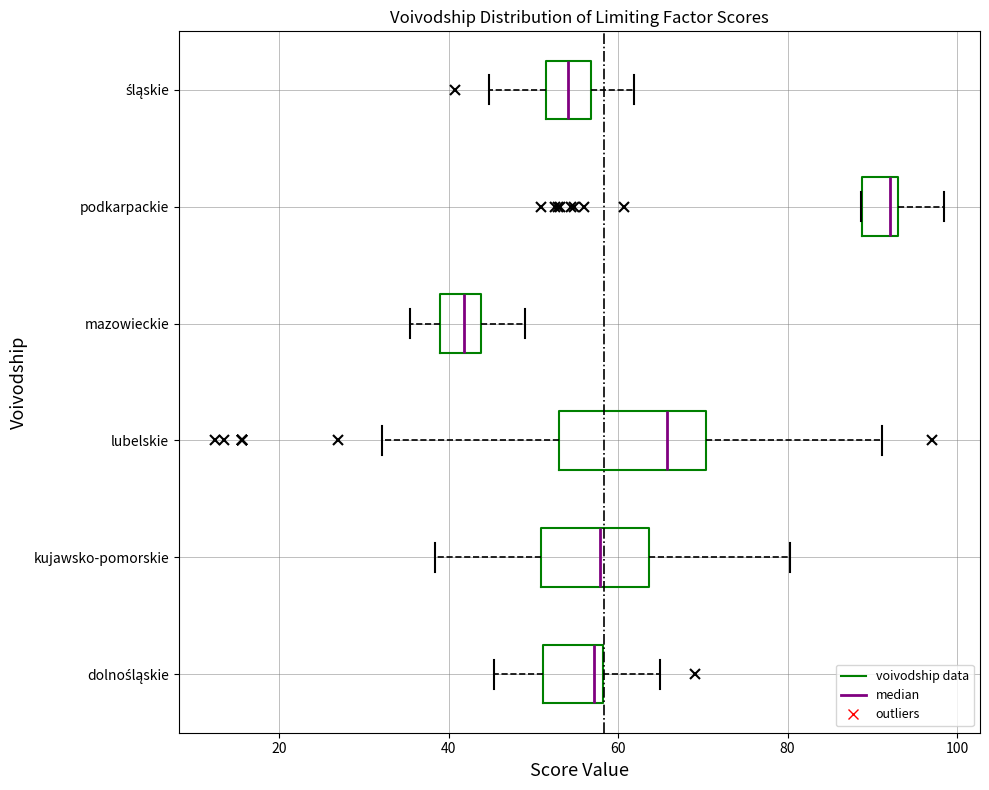

Which box has the furthest to the left median line?

mazowieckie